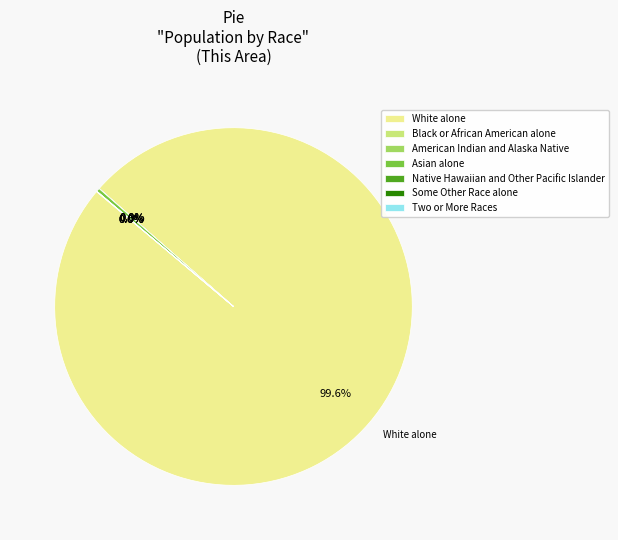

What is the largest slice in the pie chart?

White alone